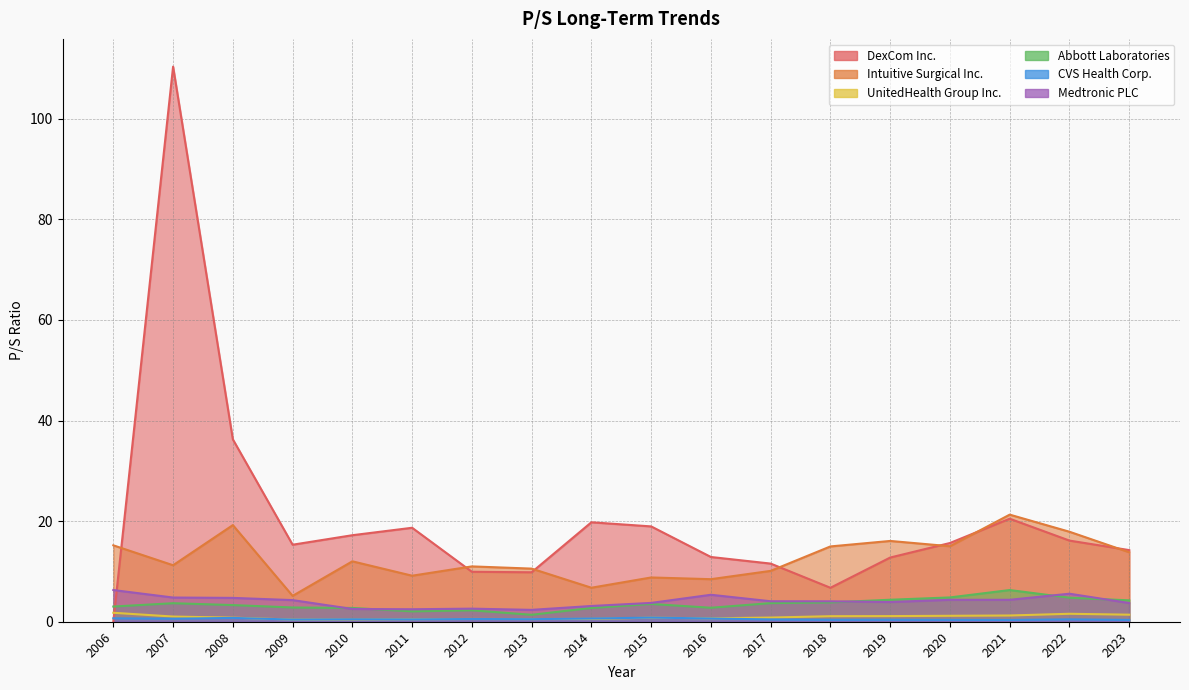

Rank the series at 2009 from lowest to highest value.

UnitedHealth Group Inc., CVS Health Corp., Abbott Laboratories, Medtronic PLC, Intuitive Surgical Inc., DexCom Inc.